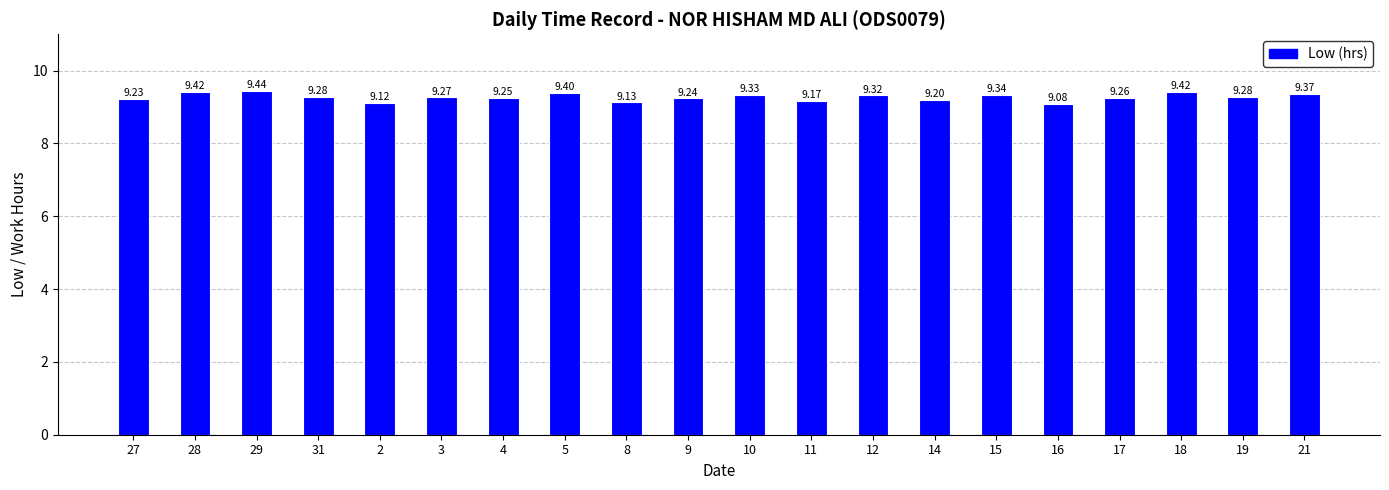

Which category has the lowest value across all series?

16